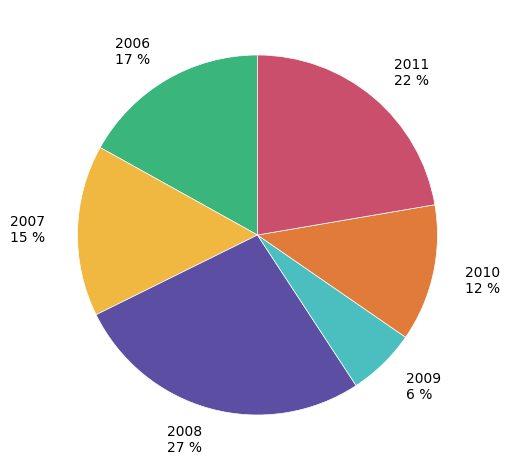

Do 2011 and 2010 together represent more than half of the pie?

No